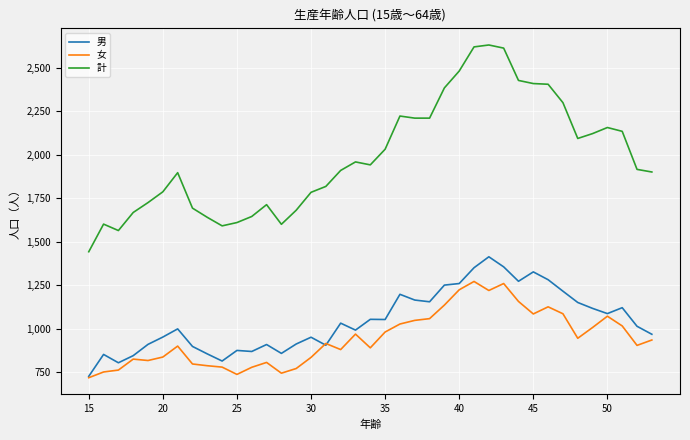

True or false: 計 and 男 intersect in this chart.

False